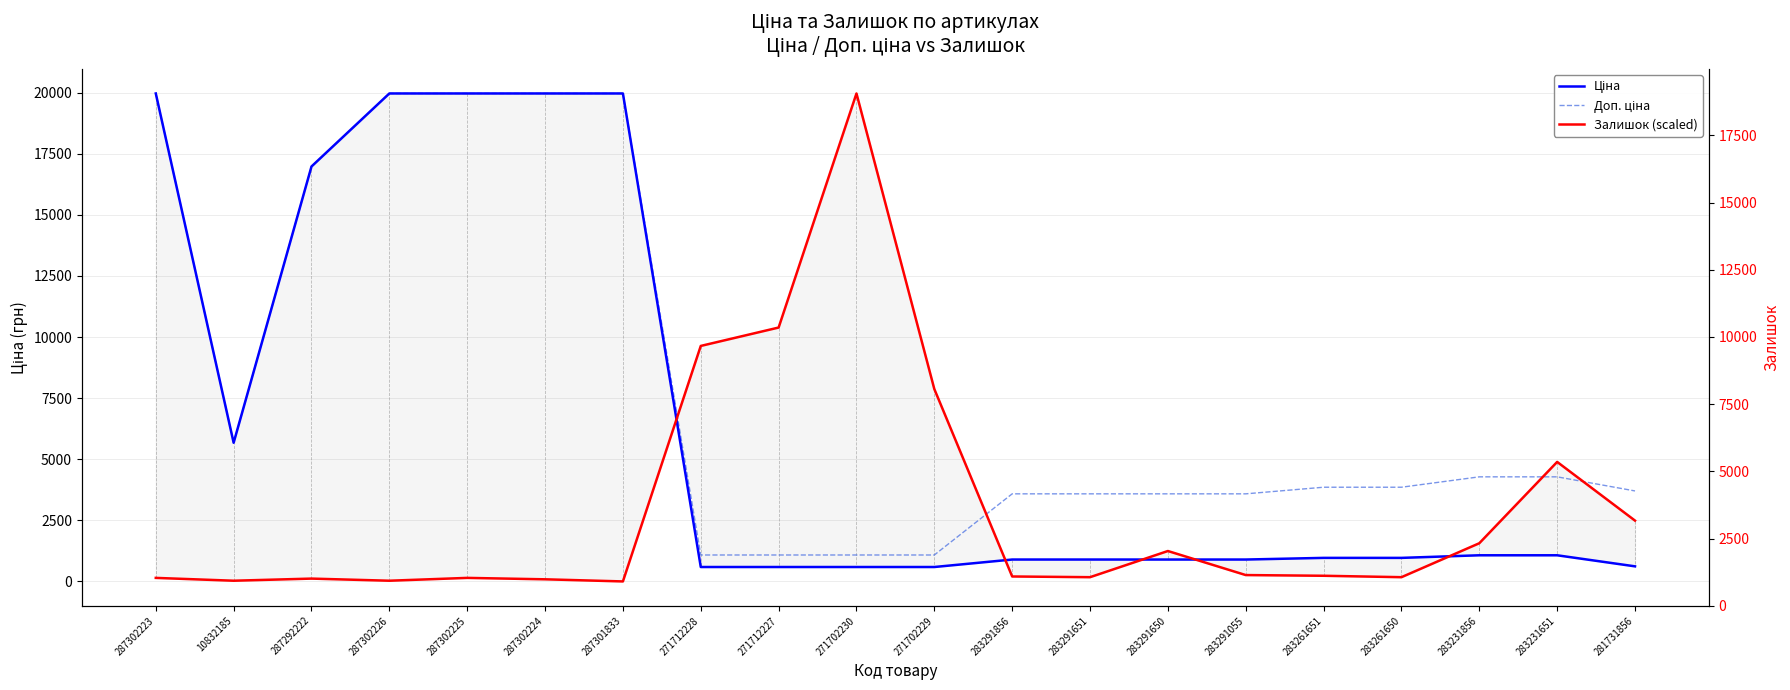

The Залишок (scaled) series shows 202.5 at 283291856. True or false?

True